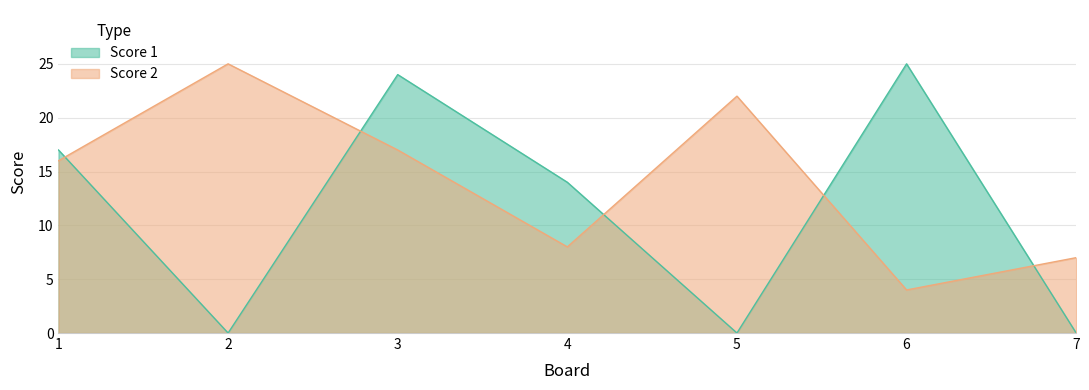

Reading left to right, list all the values displayed in this chart.

Score 1: 1=17	2=0	3=24	4=14	5=0	6=25	7=0
Score 2: 1=16	2=25	3=17	4=8	5=22	6=4	7=7